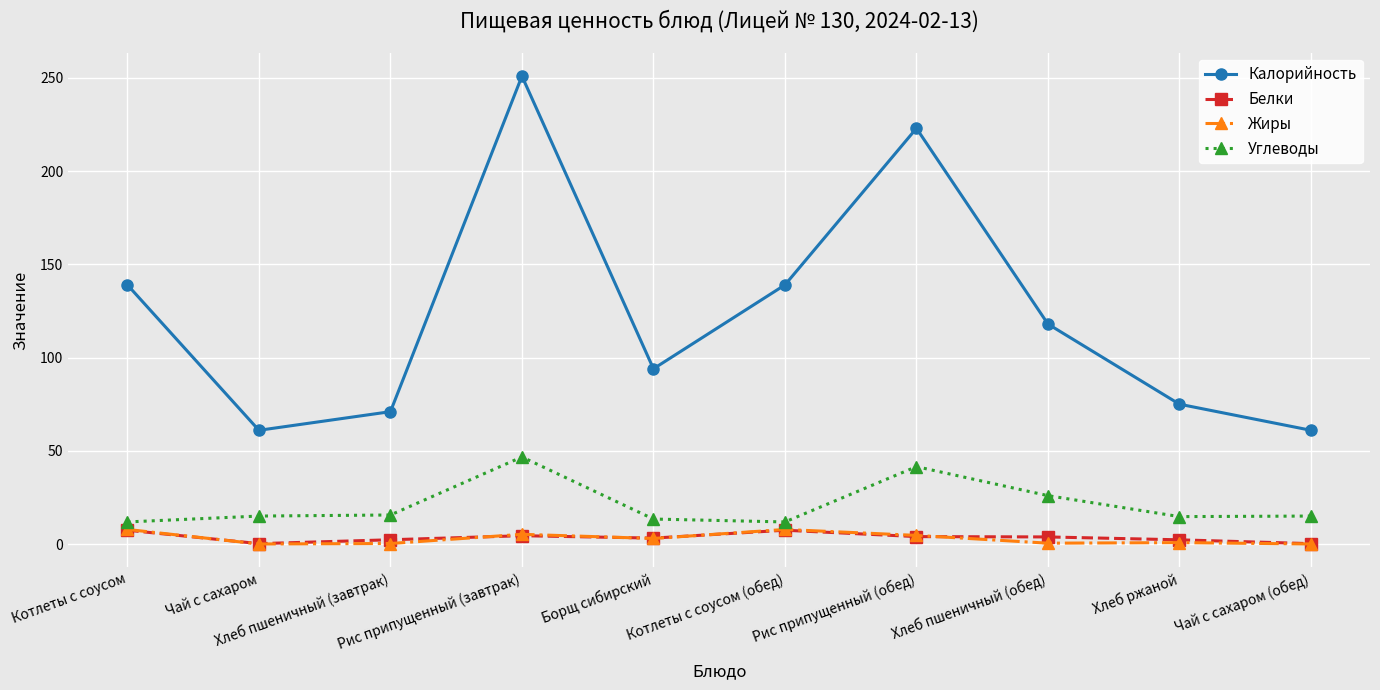

What is the greatest value displayed?

251.0